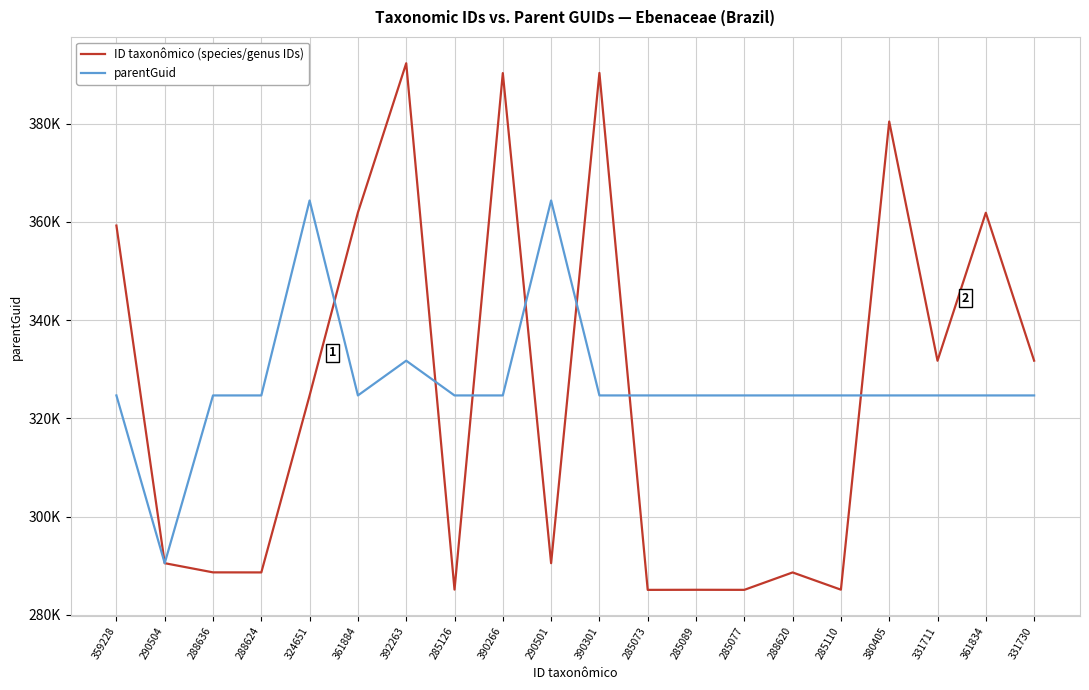

Is it true that ID taxonômico (species/genus IDs) equals 285089 at 285089?

True